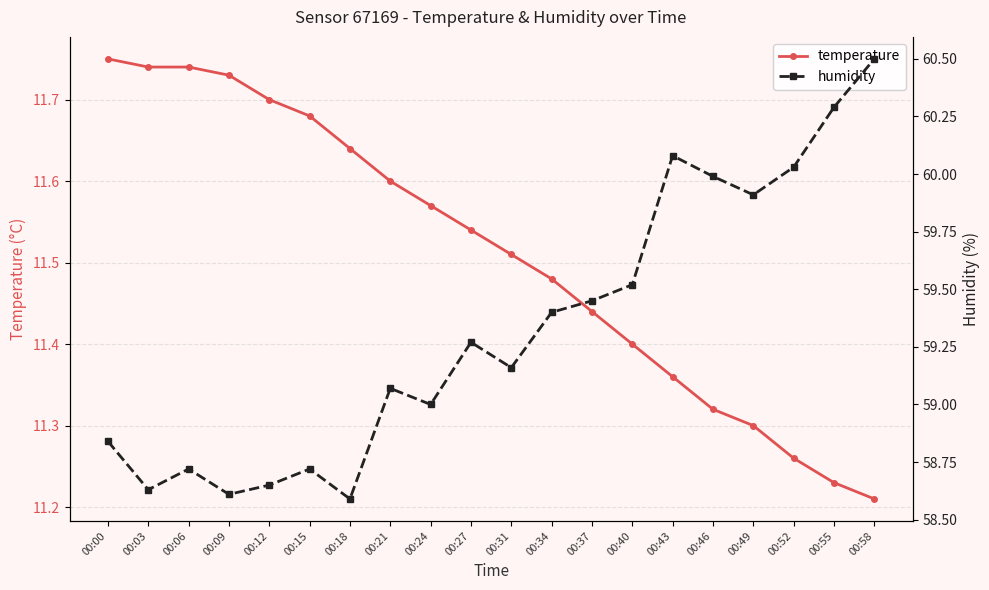

Between 00:58 and 00:27, which is larger?

00:27